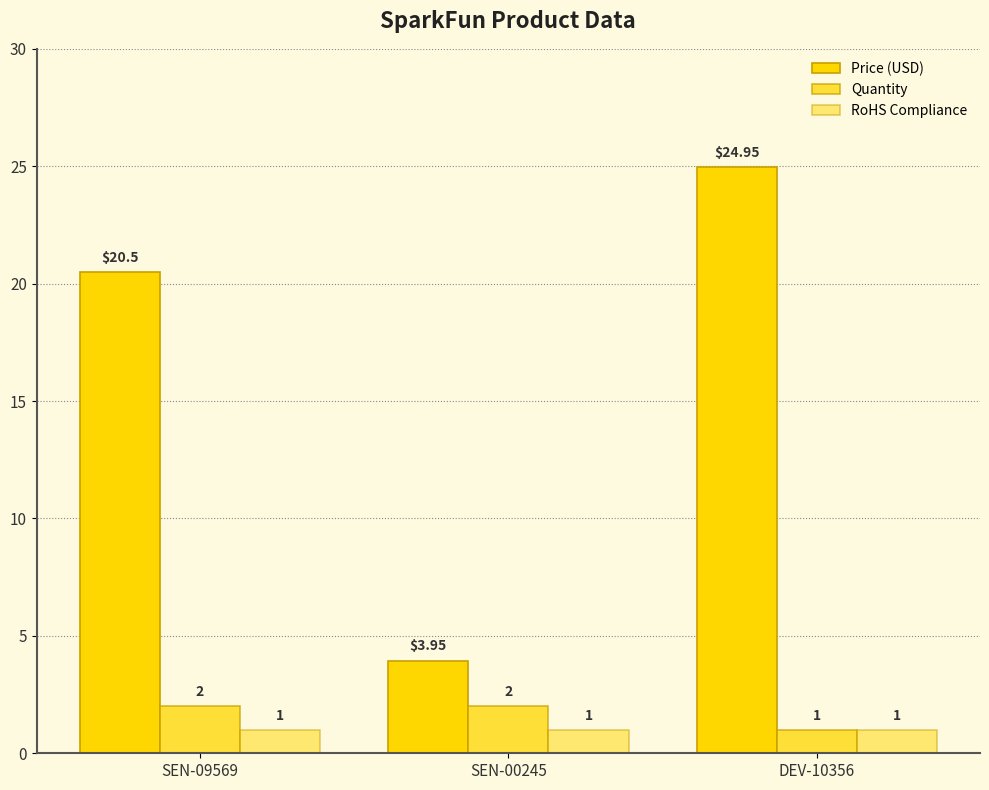

How many bars are there in total?

9